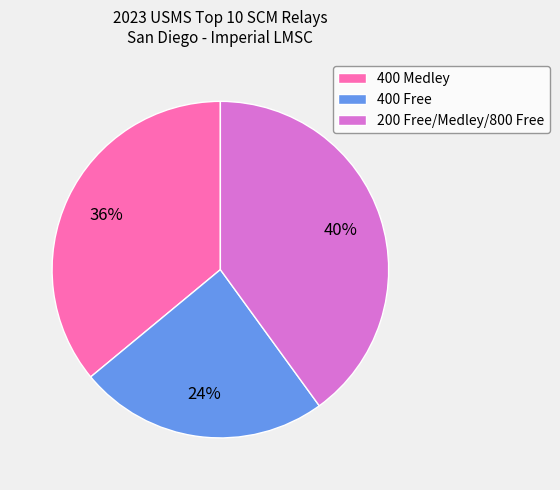

Combined, do 400 Free and 400 Medley account for over 50%?

Yes